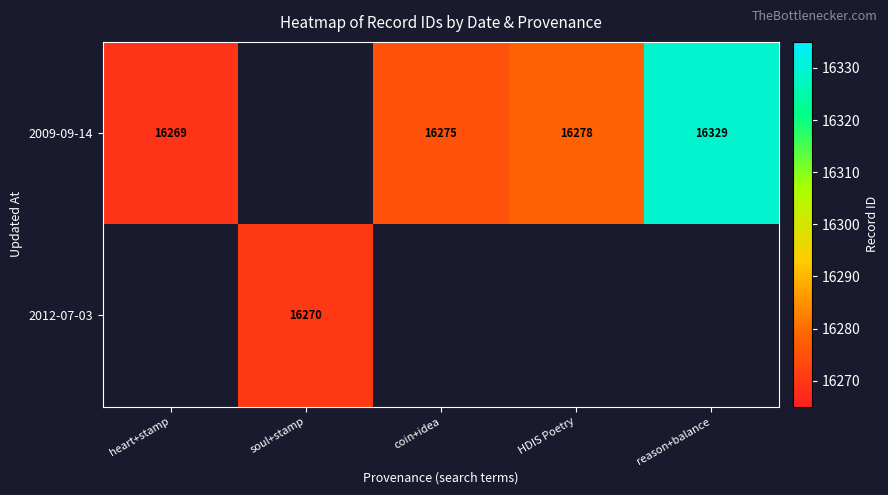

The value of 2009-09-14 at coin+idea is 16275. True or false?

True